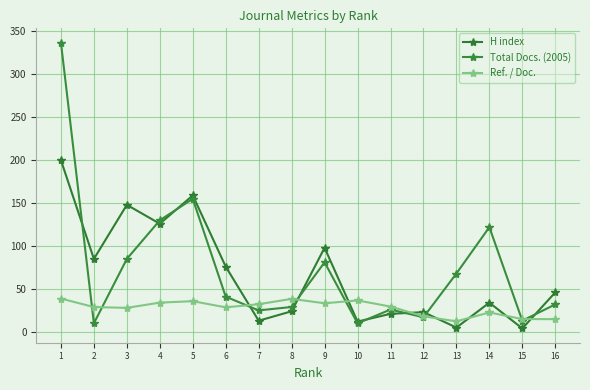

Where do Total Docs. (2005) and Ref. / Doc. first cross each other?

1 and 2